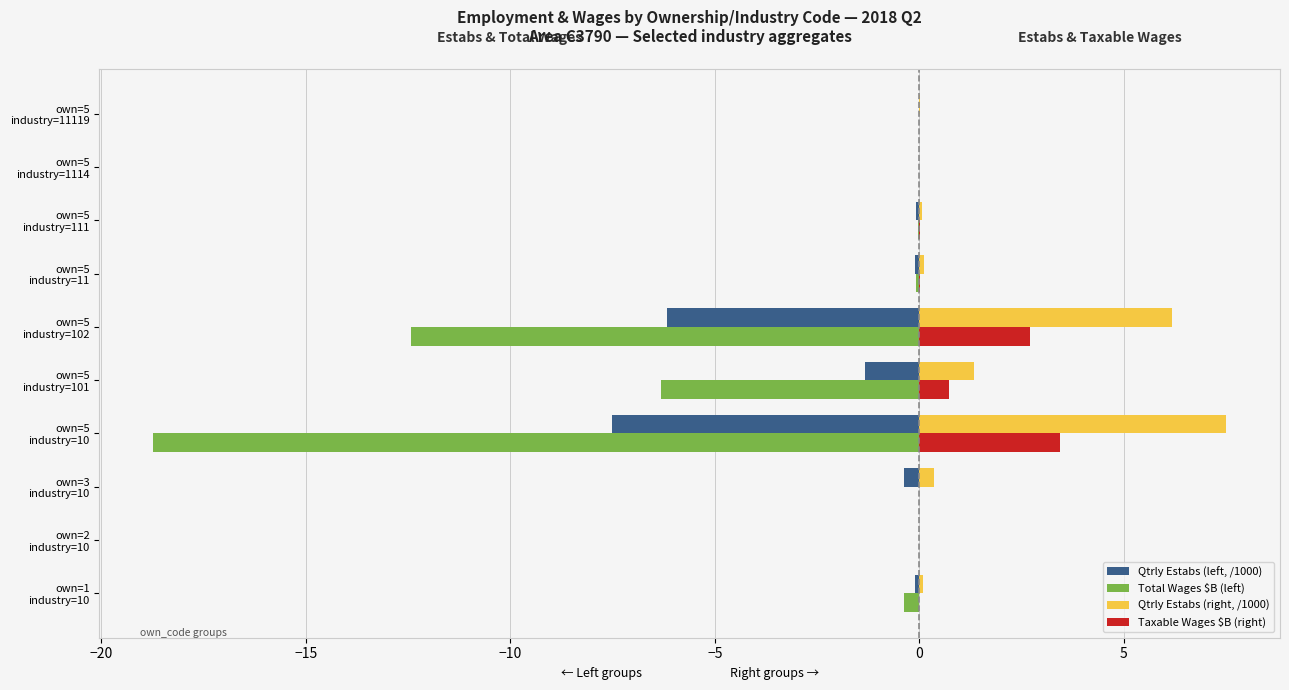

What is the average value of the Qtrly Estabs (right, /1000) series?

1.6